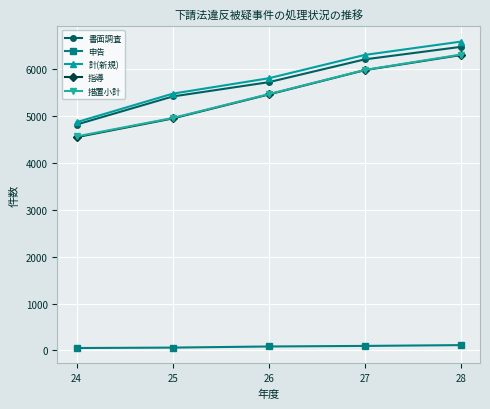

Does the chart display data point markers on the line(s)?

Yes